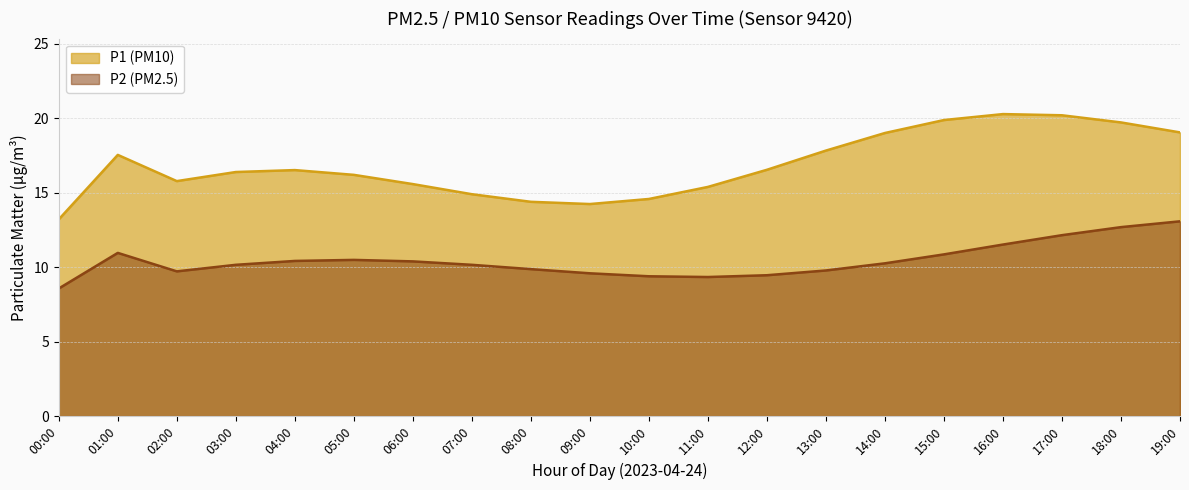

At 00:00, list the series in order from smallest to largest.

P2 (PM2.5), P1 (PM10)